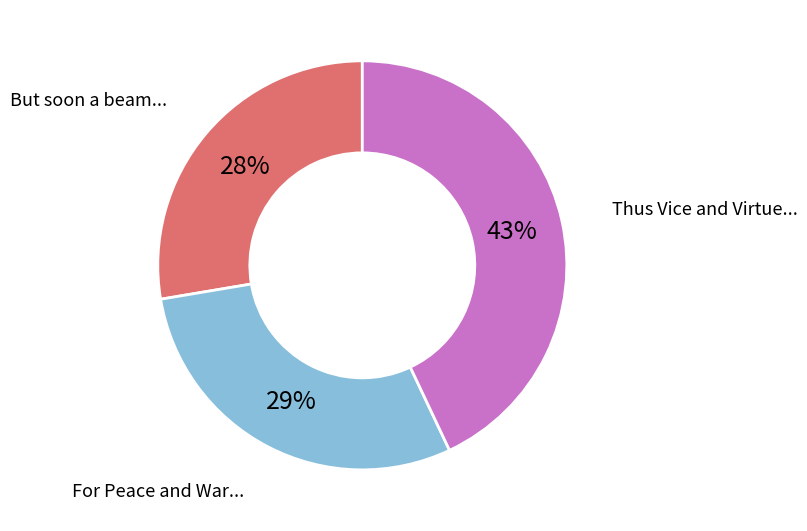

To the nearest percent, what is the average slice percentage?

33%